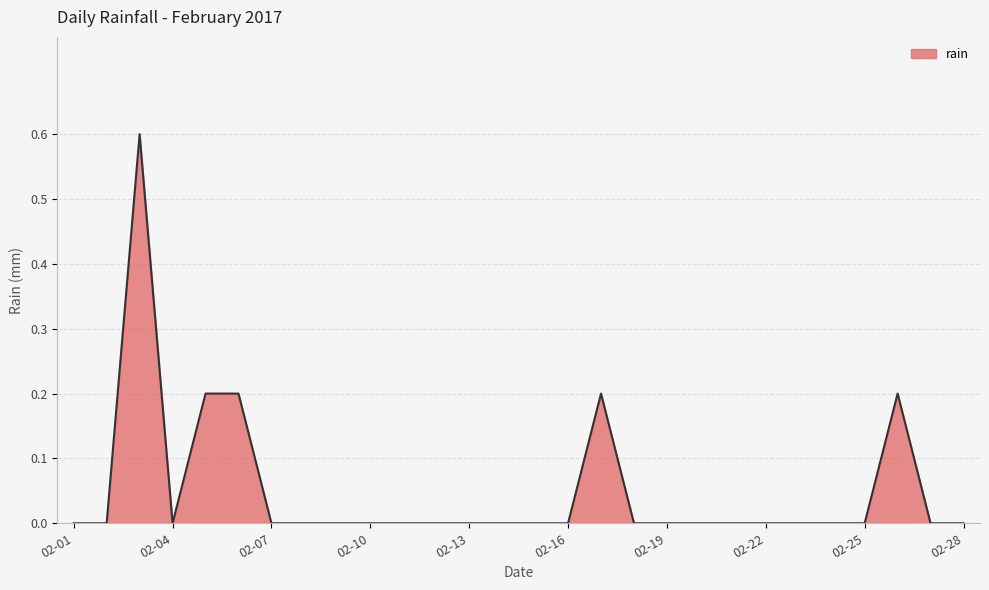

What is the greatest value displayed?

0.6